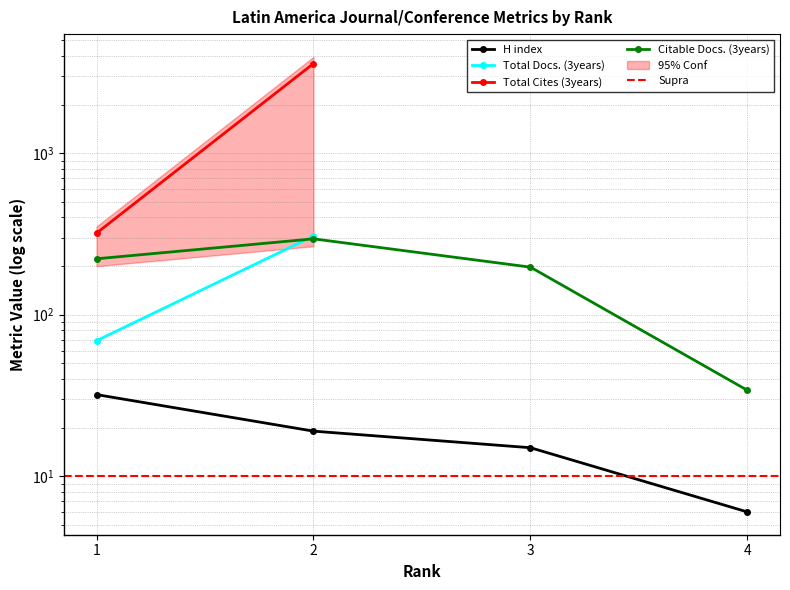

What is the sum of all Citable Docs. (3years) values?

748